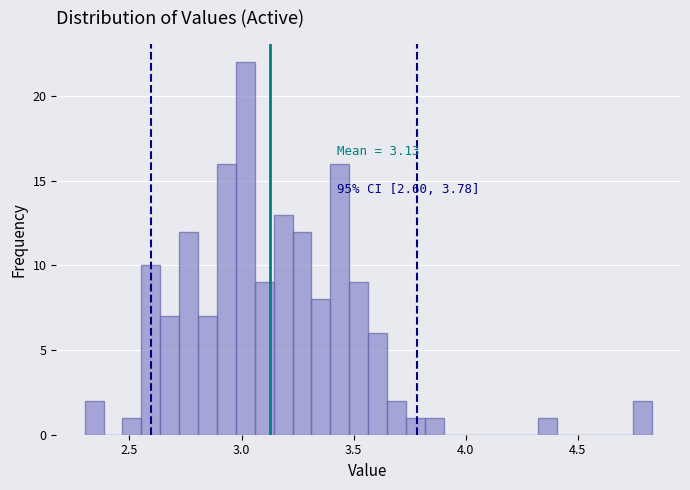

Read against the x-axis, roughly where is the centre of the tallest bar?

3.00